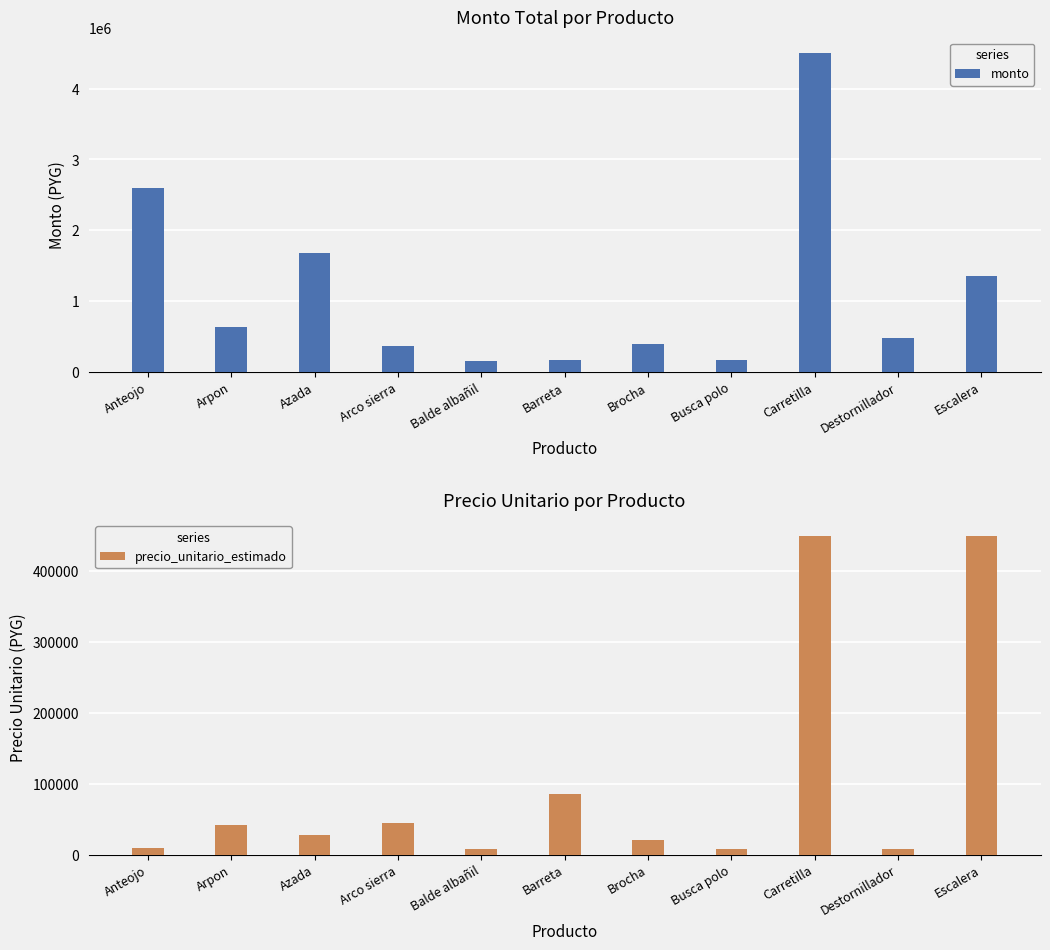

Rank the series by their average value, from lowest to highest.

precio_unitario_estimado, monto